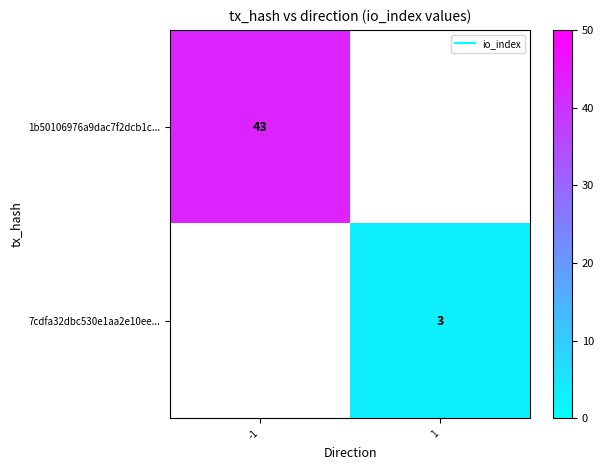

How many positive values does the 1b50106976a9dac7f2dcb1c... series have?

1